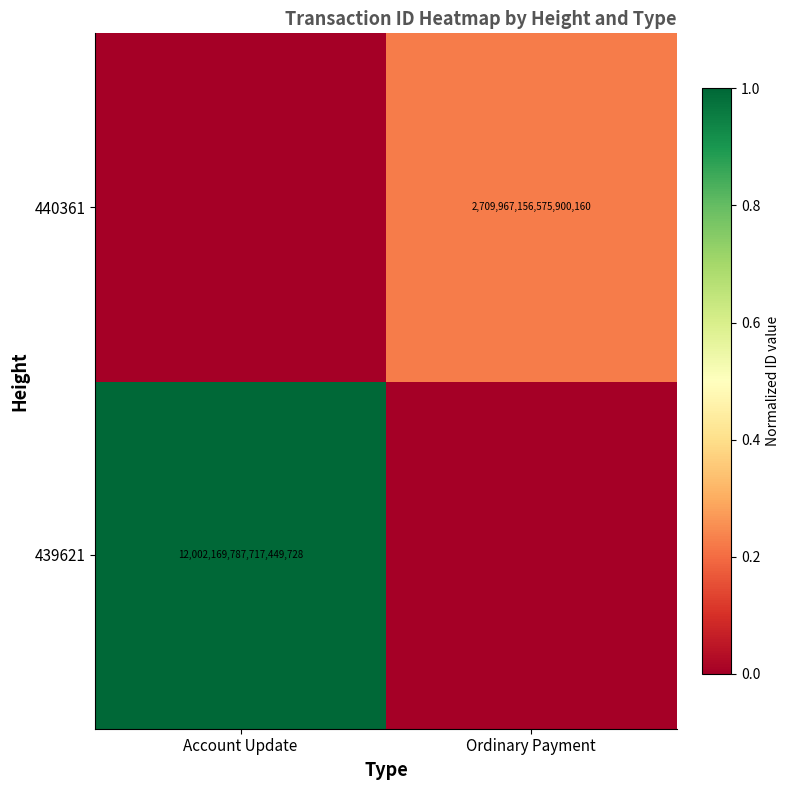

Is it true that 439621 equals 18645772500145602560 at Account Update?

False